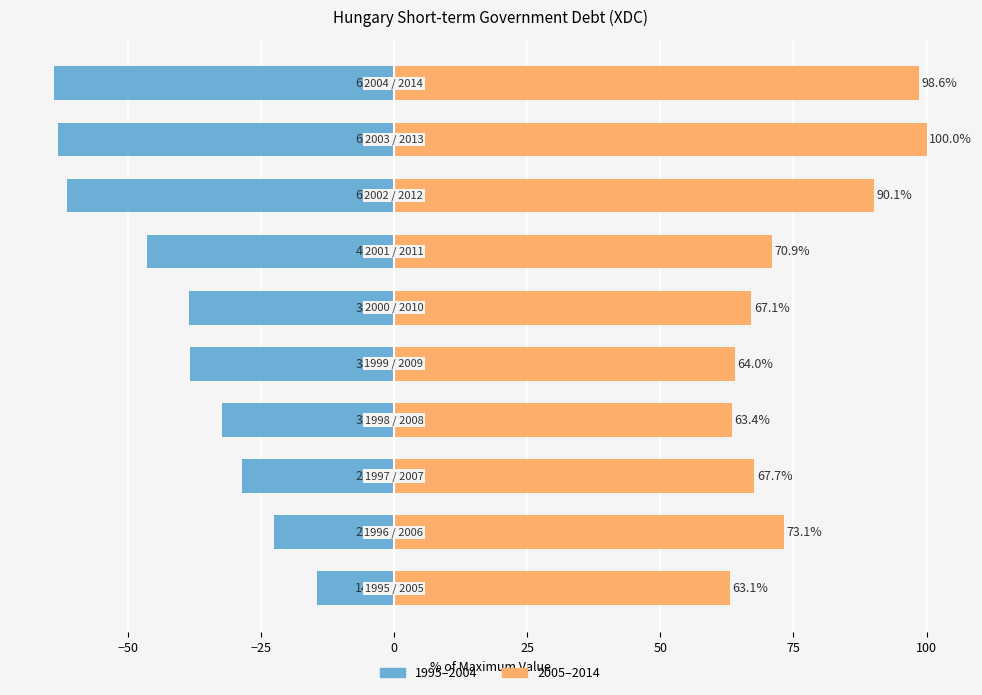

Count the number of data series in this chart.

2